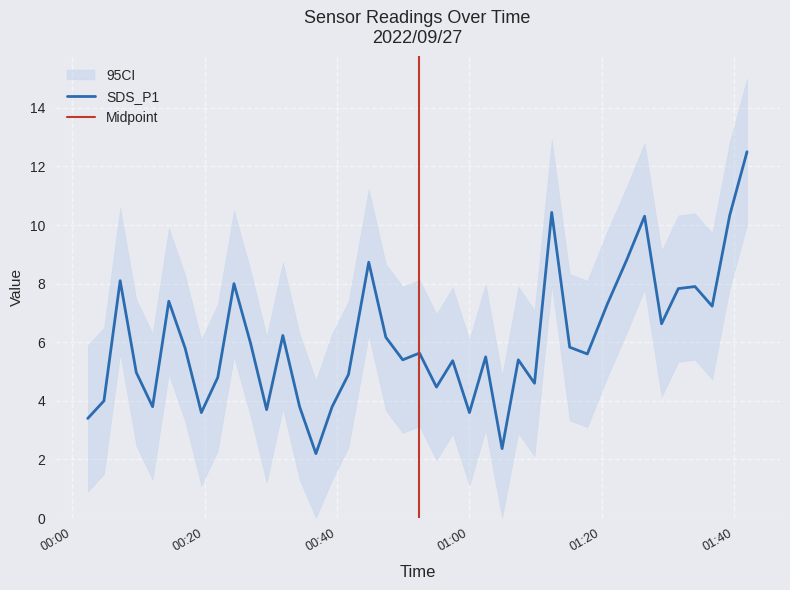

What is the maximum value shown in the chart?

12.5